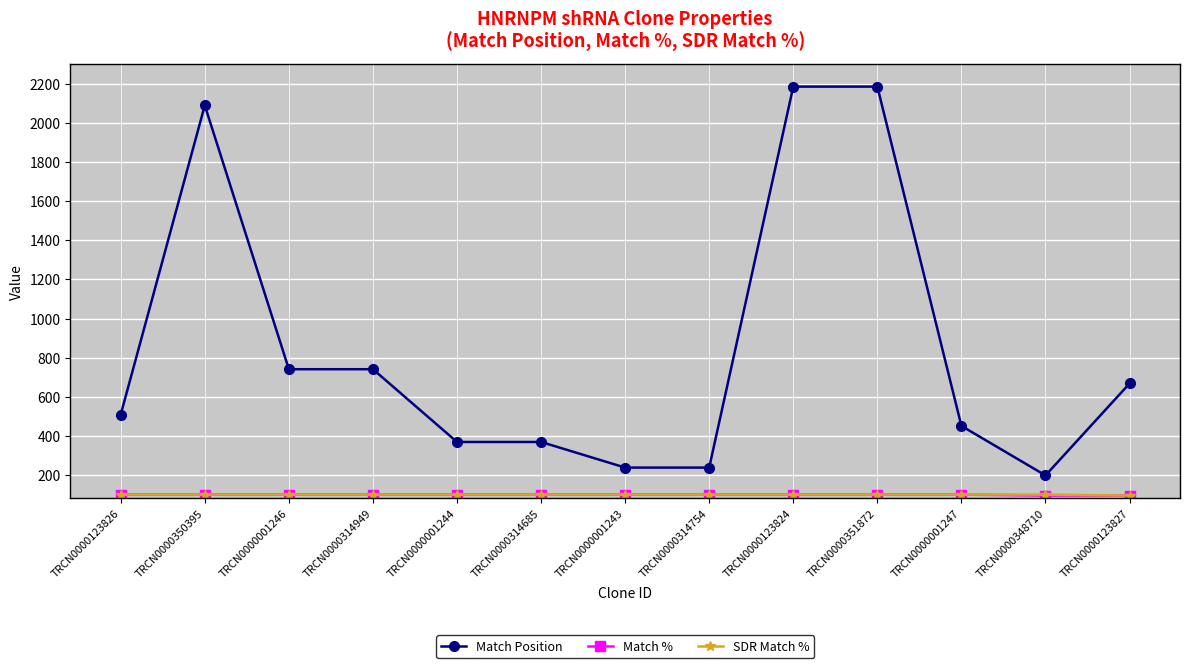

Which series has the widest spread of values?

Match Position